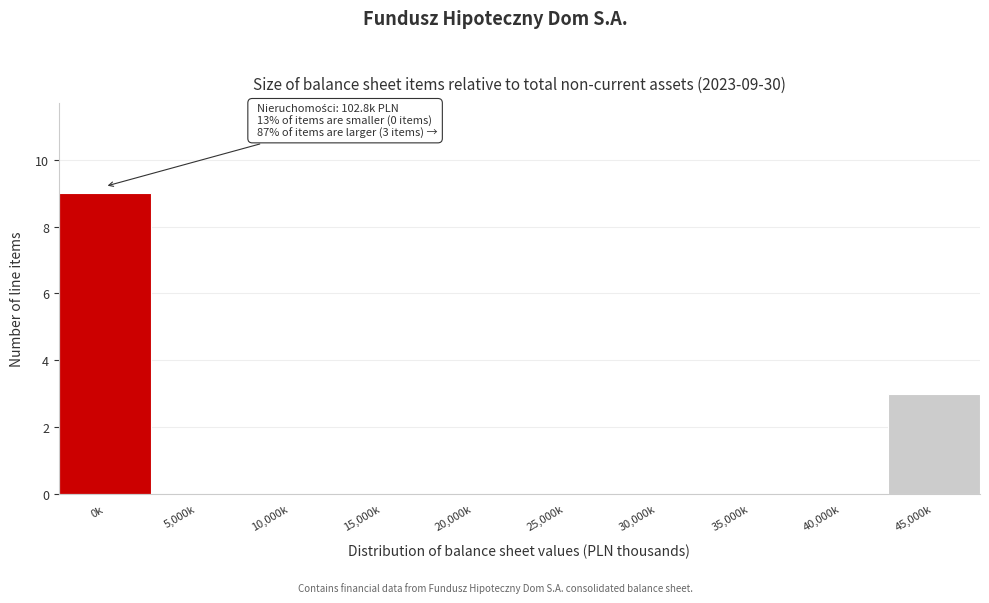

Reading right to left, transcribe all the data shown in this chart.

45,000k=3	40,000k=0	35,000k=0	30,000k=0	25,000k=0	20,000k=0	15,000k=0	10,000k=0	5,000k=0	0k=9